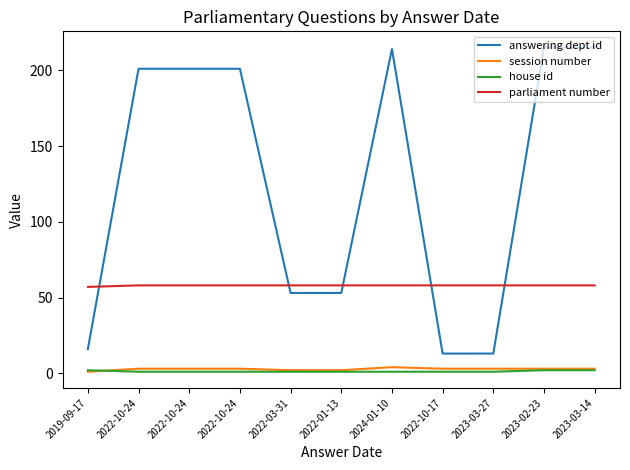

True or false: parliament number and house id cross at least once.

False